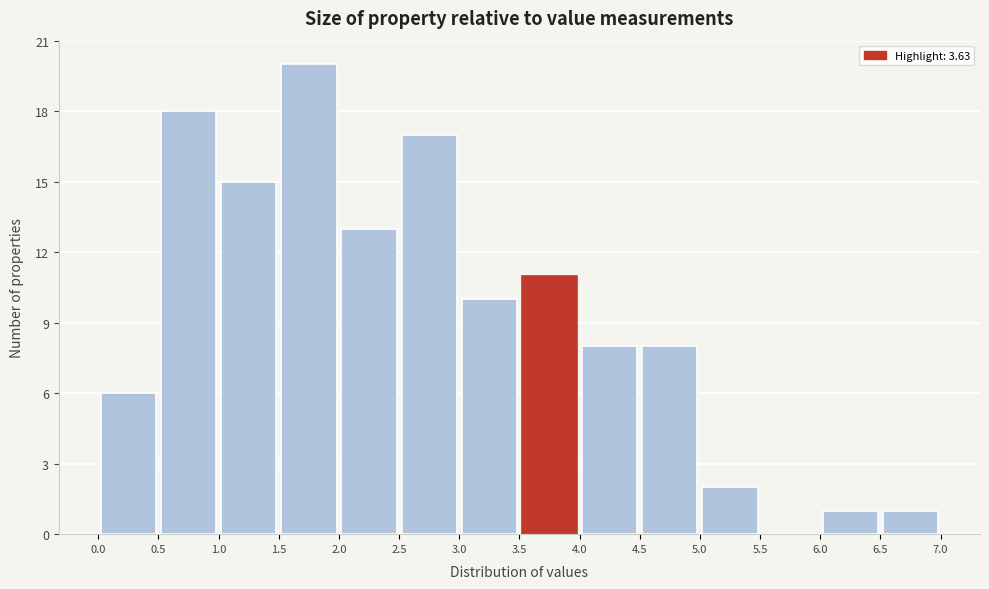

Reading left to right, list every bar in this chart as the range it spans on the x-axis followed by its height. The values are not printed on the chart, so give them approximately, as read against the axis.

0.0 to 0.5: 6
0.5 to 1.0: 18
1.0 to 1.5: 15
1.5 to 2.0: 20
2.0 to 2.5: 13
2.5 to 3.0: 17
3.0 to 3.5: 10
3.5 to 4.0: 11
4.0 to 4.5: 8
4.5 to 5.0: 8
5.0 to 5.5: 2
5.5 to 6.0: 0
6.0 to 6.5: 1
6.5 to 7.0: 1